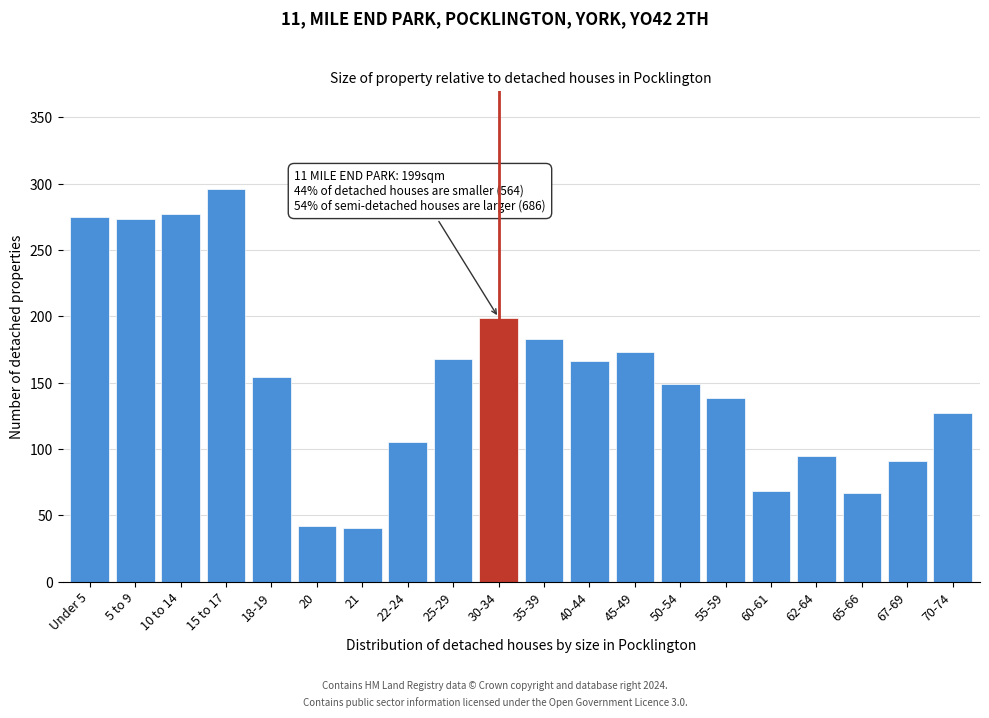

Which category has the highest value across all series?

15 to 17